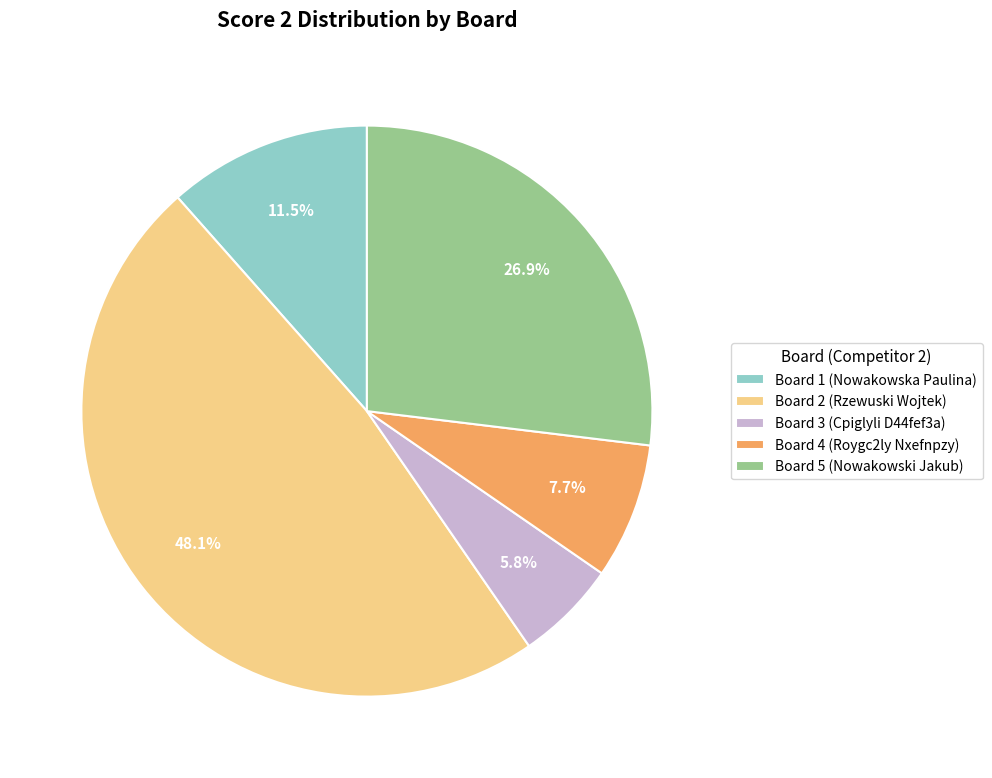

Does Board 4 (Roygc2ly Nxefnpzy) account for over 50% of the chart?

No